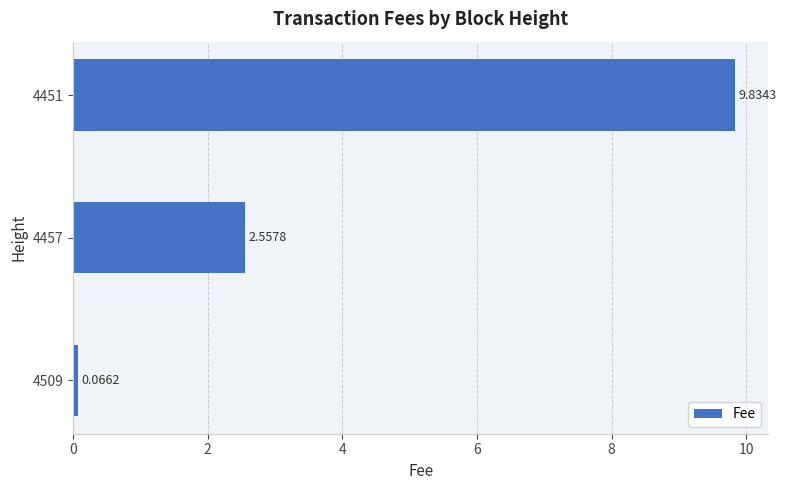

Rank the categories by value from highest to lowest.

4451, 4457, 4509